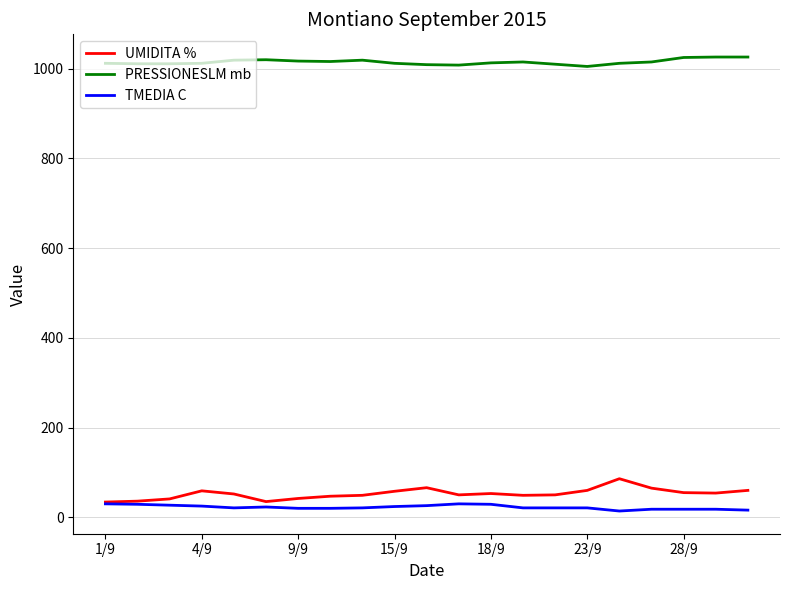

Which series has the largest total across all categories?

PRESSIONESLM mb